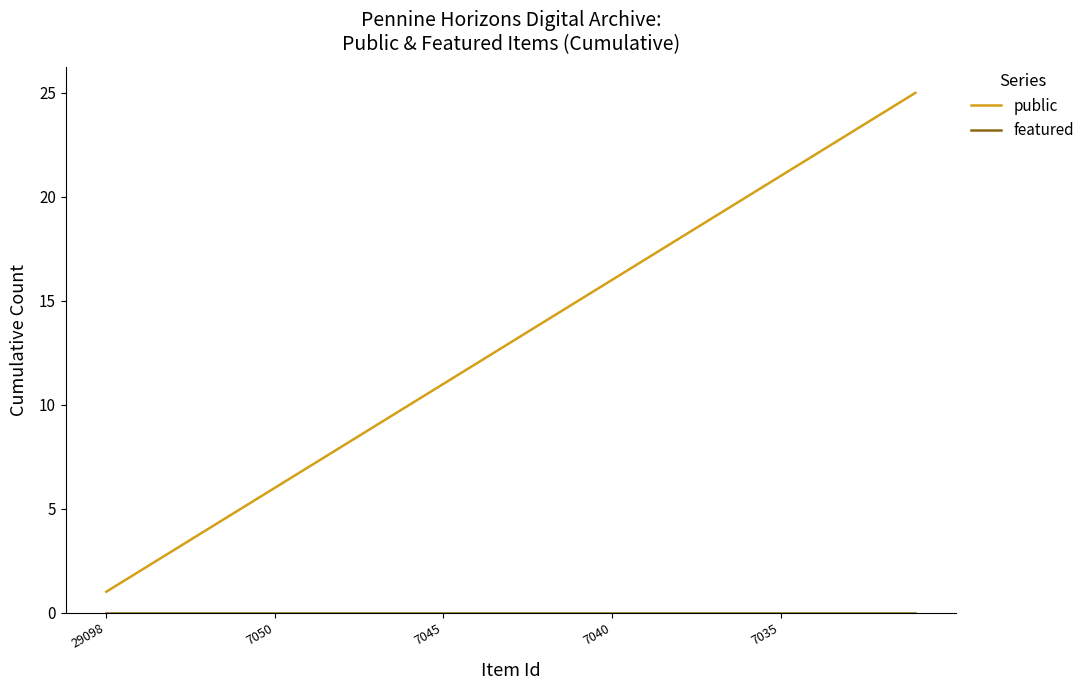

Which series has the largest range (max minus min)?

public